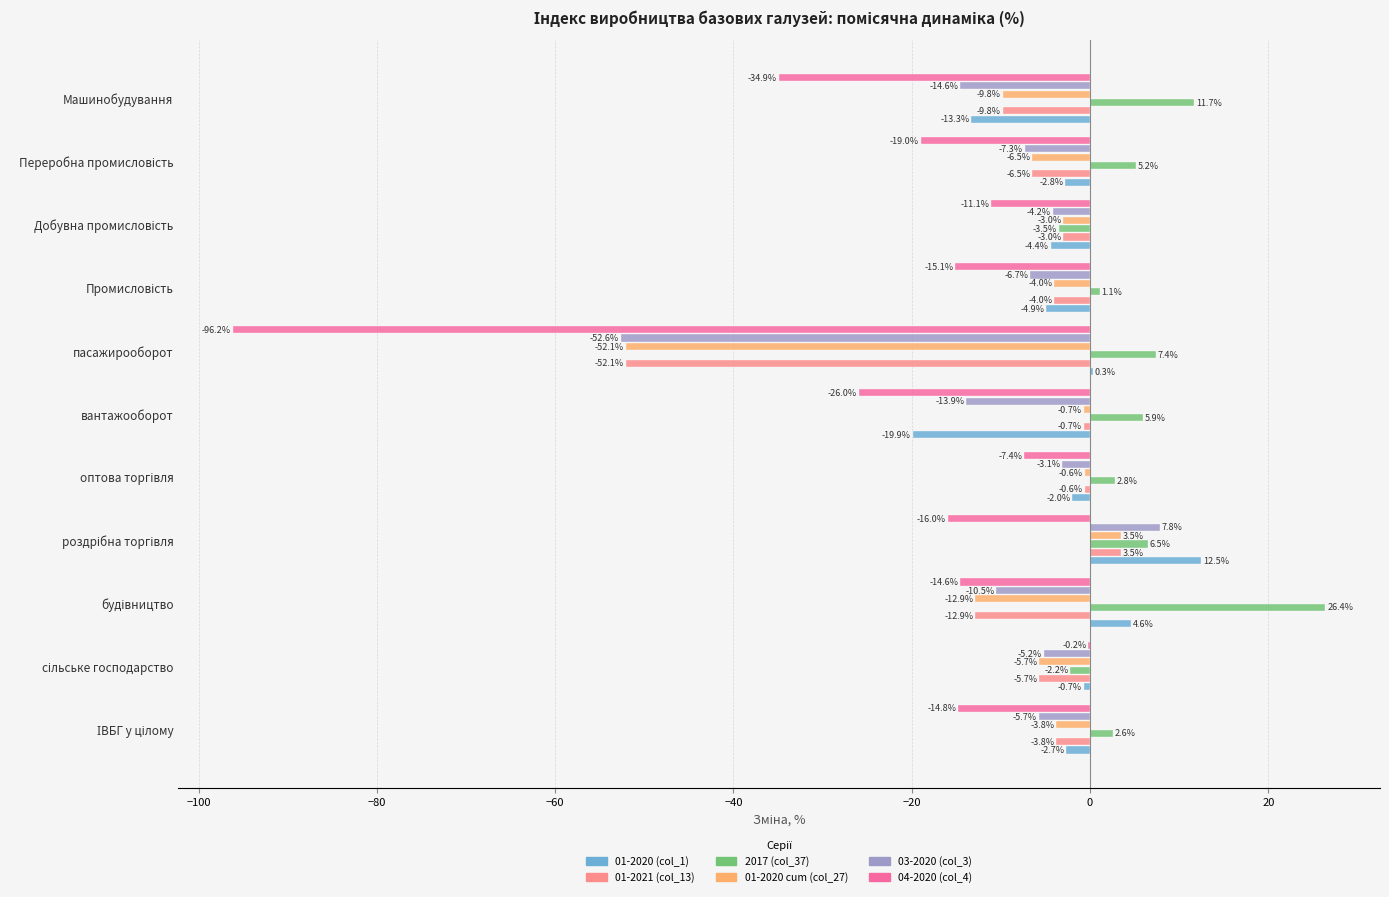

What is the maximum value shown in the chart?

26.4